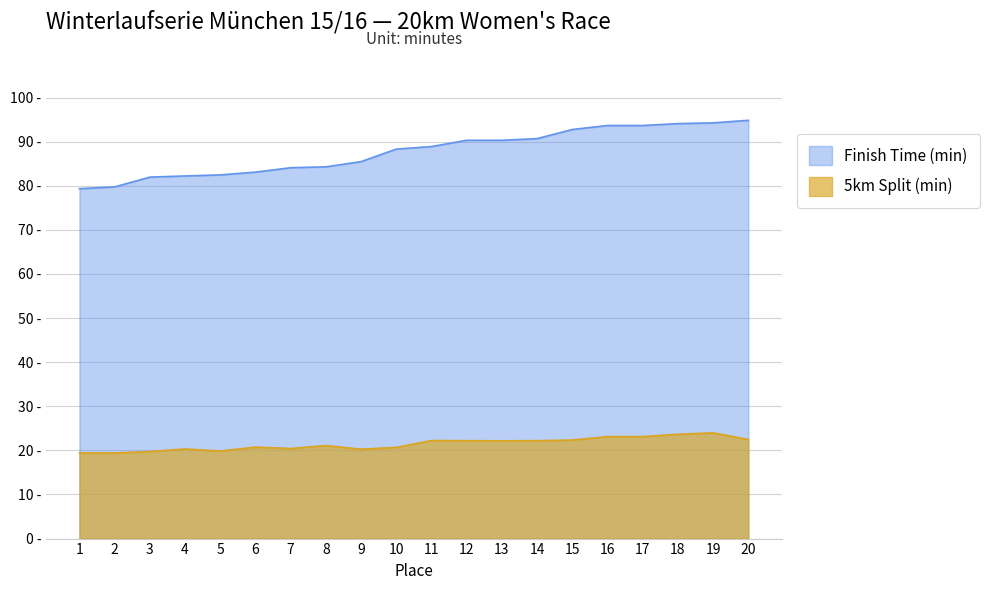

Does the chart display data point markers on the line(s)?

No